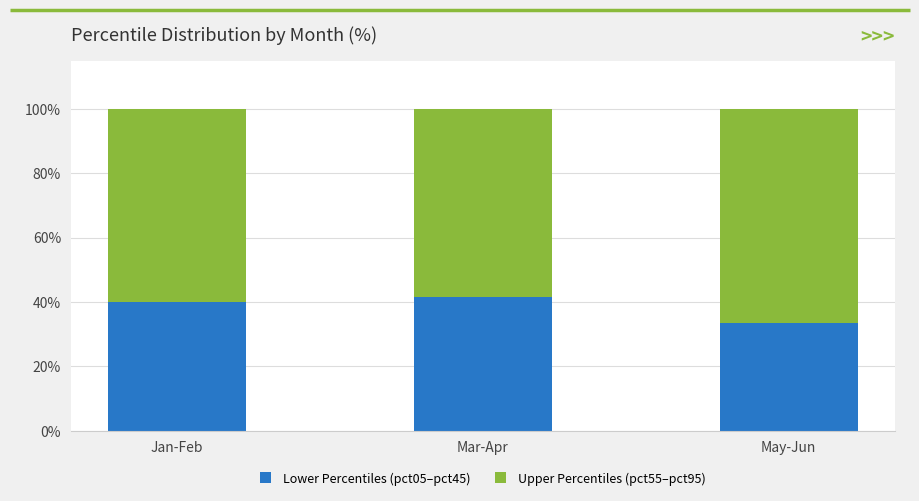

Are the bars horizontal?

No